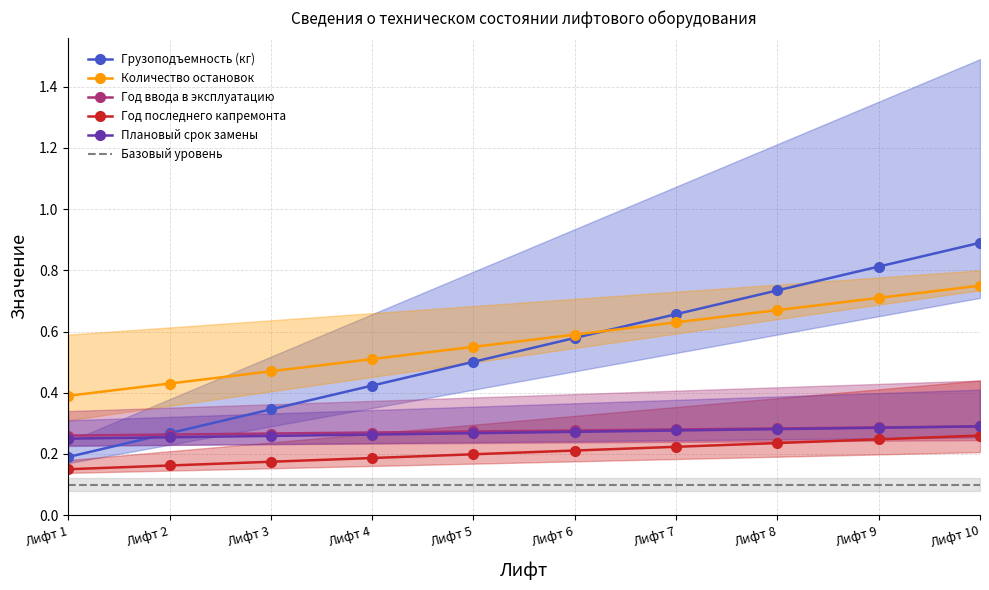

What are all the series names shown in the legend?

Грузоподъемность (кг), Количество остановок, Год ввода в эксплуатацию, Год последнего капремонта, Плановый срок замены, Базовый уровень